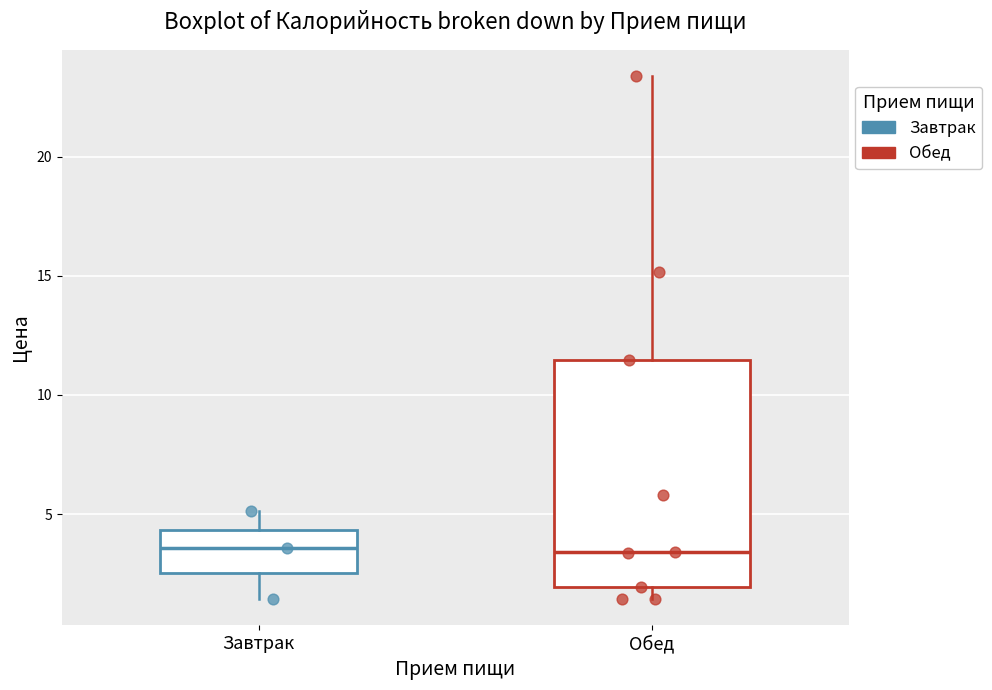

Reading left to right, transcribe this box plot: for each box, give where its median line is, the range the box spans, and where its two whiskers end, as read against the y-axis. The values are not printed on the chart, so give them approximately, as read against the axis.

Завтрак: median 3.5, box 2.5 to 4.5, whiskers 1.5 to 5.0
Обед: median 3.5, box 2.0 to 11.5, whiskers 1.5 to 23.5